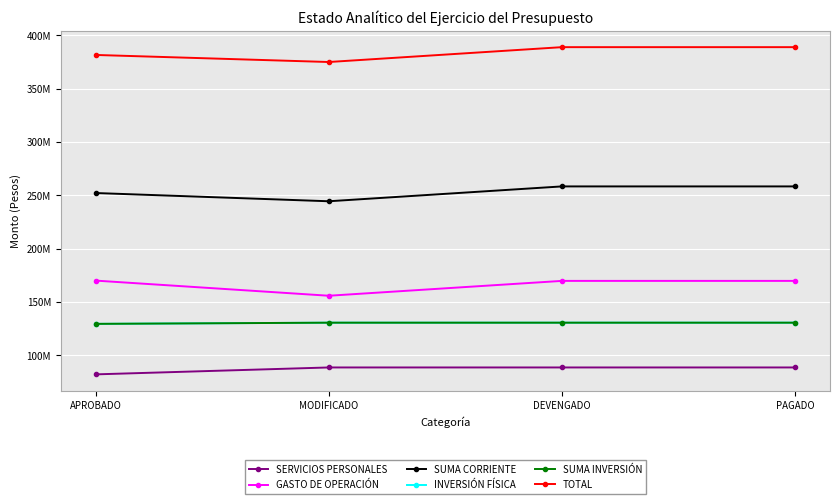

At which category is the sum across all series the highest?

DEVENGADO